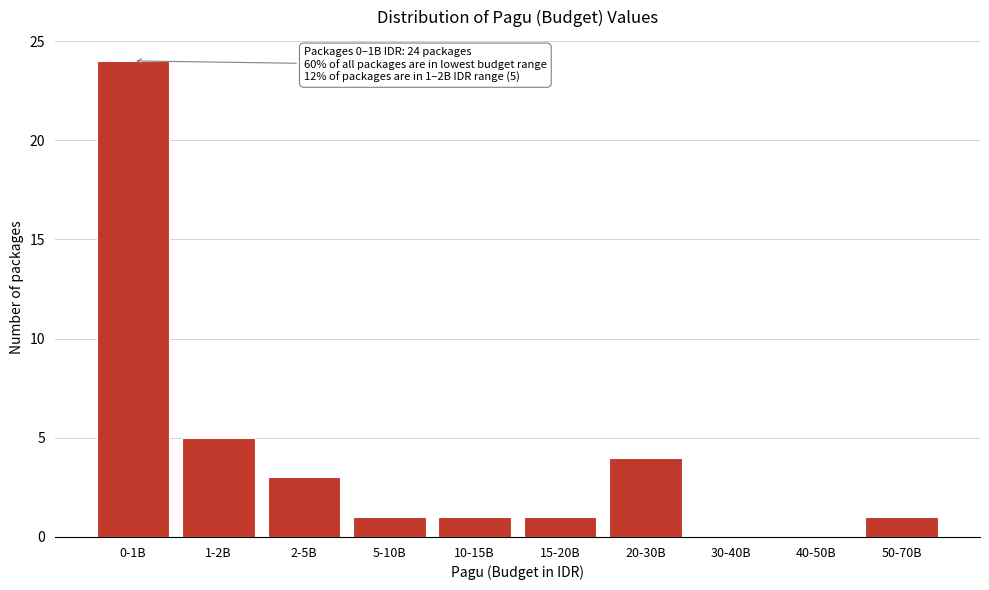

Reading left to right, transcribe all the data shown in this chart.

0-1B=24	1-2B=5	2-5B=3	5-10B=1	10-15B=1	15-20B=1	20-30B=4	30-40B=0	40-50B=0	50-70B=1